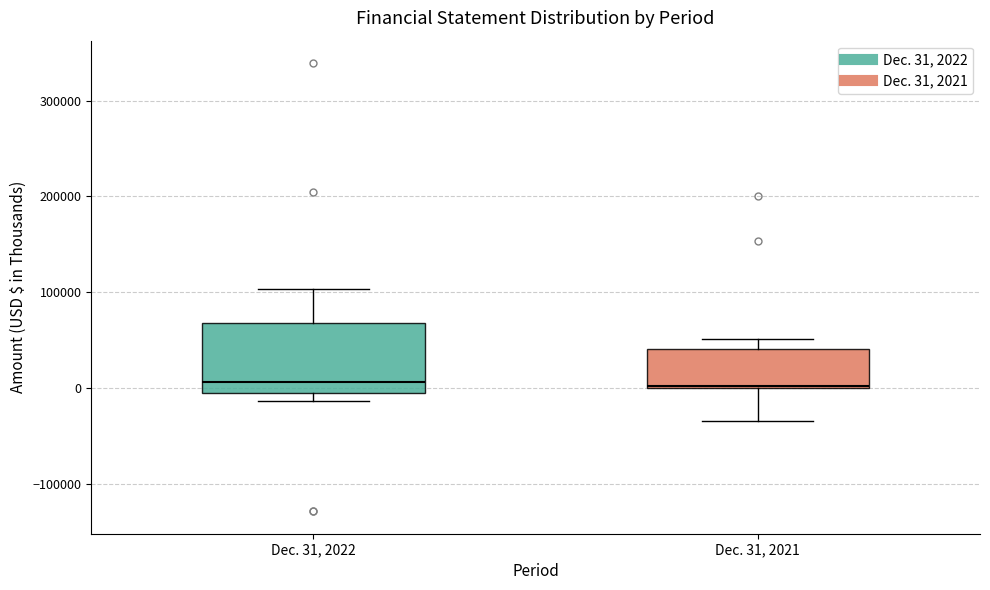

Reading left to right, transcribe this box plot: for each box, give where its median line is, the range the box spans, and where its two whiskers end, as read against the y-axis. The values are not printed on the chart, so give them approximately, as read against the axis.

Dec. 31, 2022: median 10000, box -10000 to 70000, whiskers -10000 (just below the box's lower edge) to 100000
Dec. 31, 2021: median 0, box 0 to 40000, whiskers -30000 to 50000